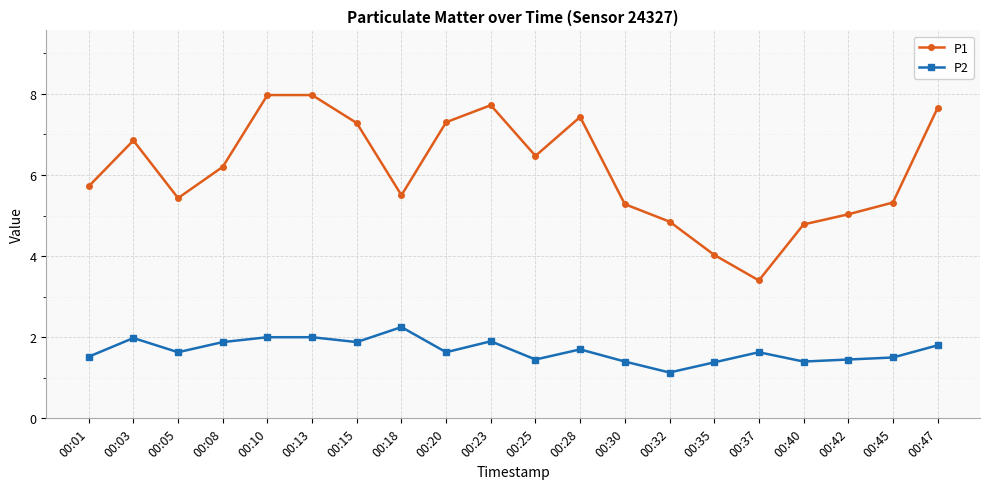

At 00:32, list the series in order from smallest to largest.

P2, P1